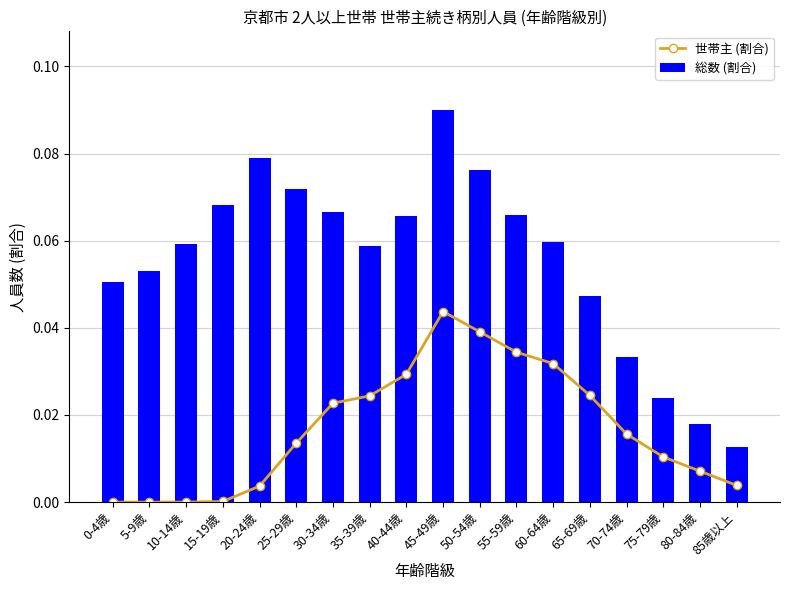

The value of 総数 (割合) at 70-74歳 is 0.0. True or false?

True